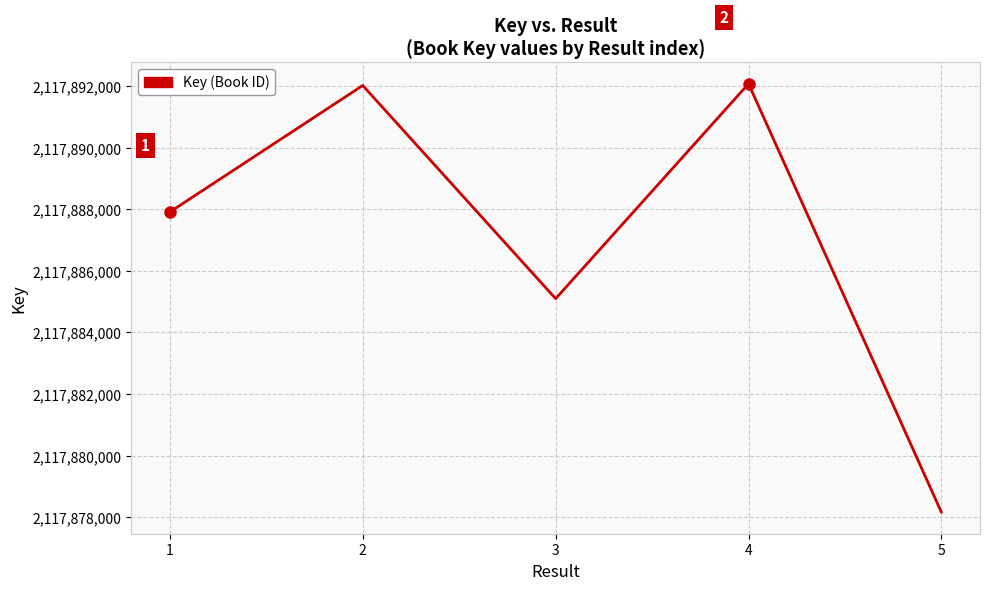

What is the ratio of the value at 1 to the value at 5?

1.0